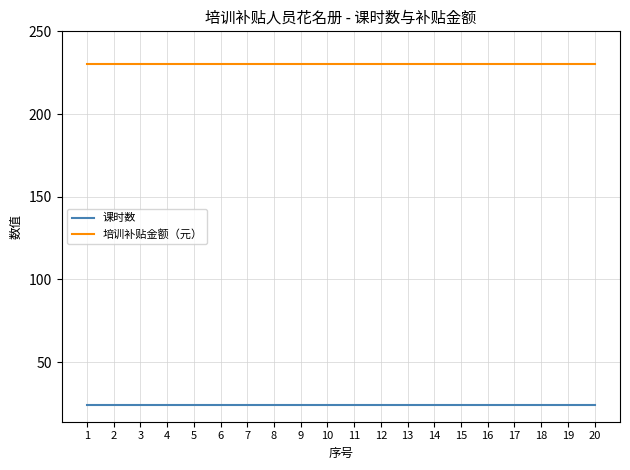

List the series in order of their peak value, highest first.

培训补贴金额（元）, 课时数